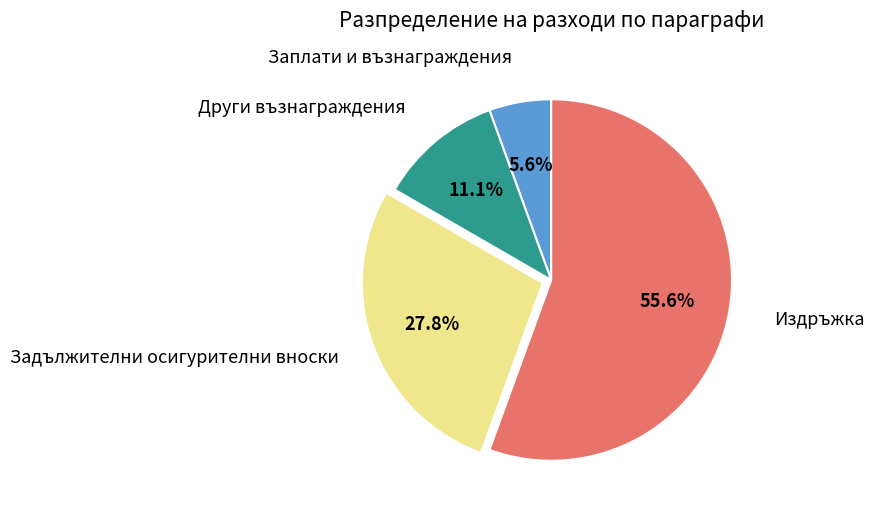

Which slice is the largest?

Издръжка